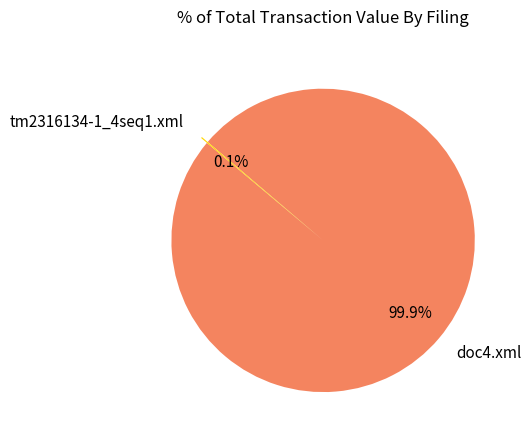

Which slice is the largest?

doc4.xml